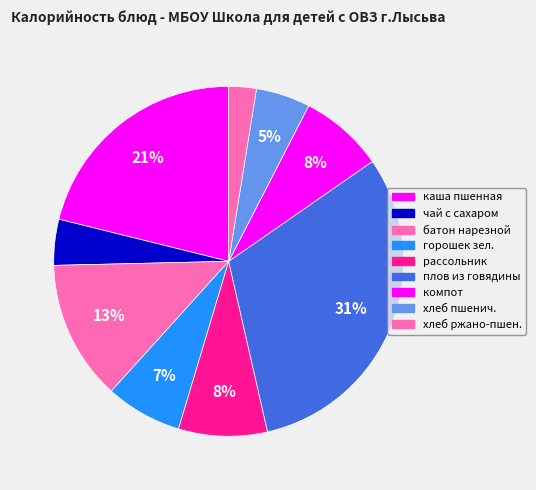

How many slices are in this pie chart?

9